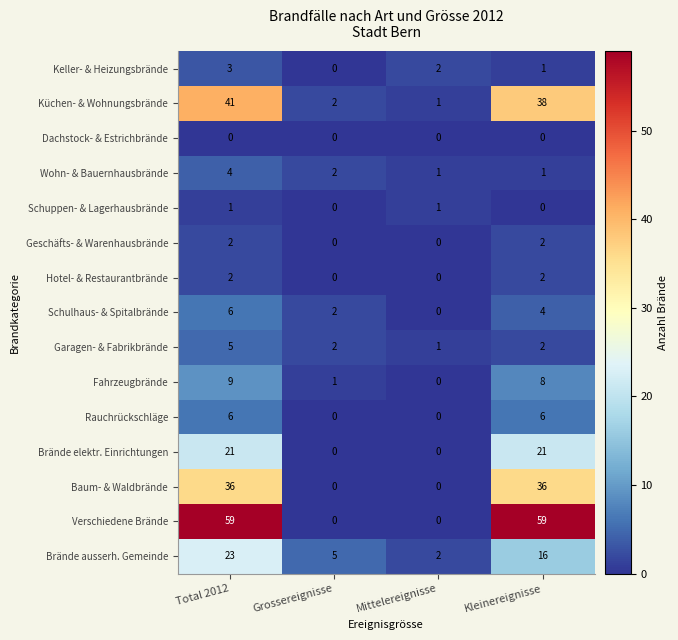

At which label does Brände ausserh. Gemeinde first exceed 16?

Total 2012